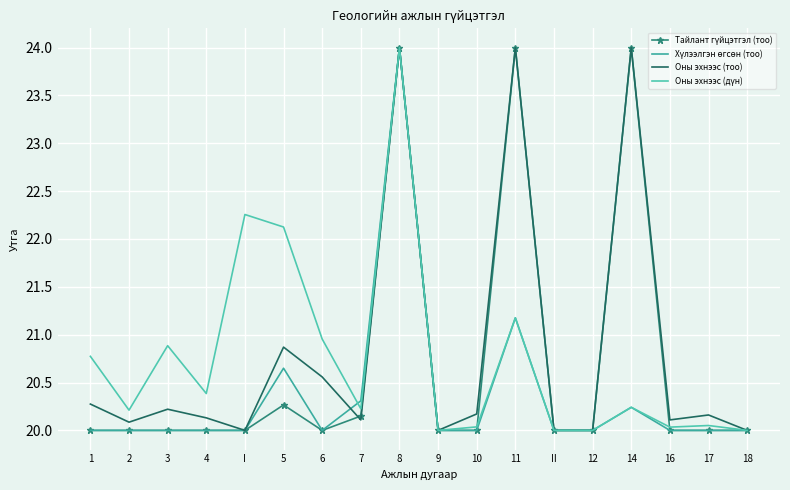

At which label is Хүлээлгэн өгсөн (тоо) closest to 22?

11